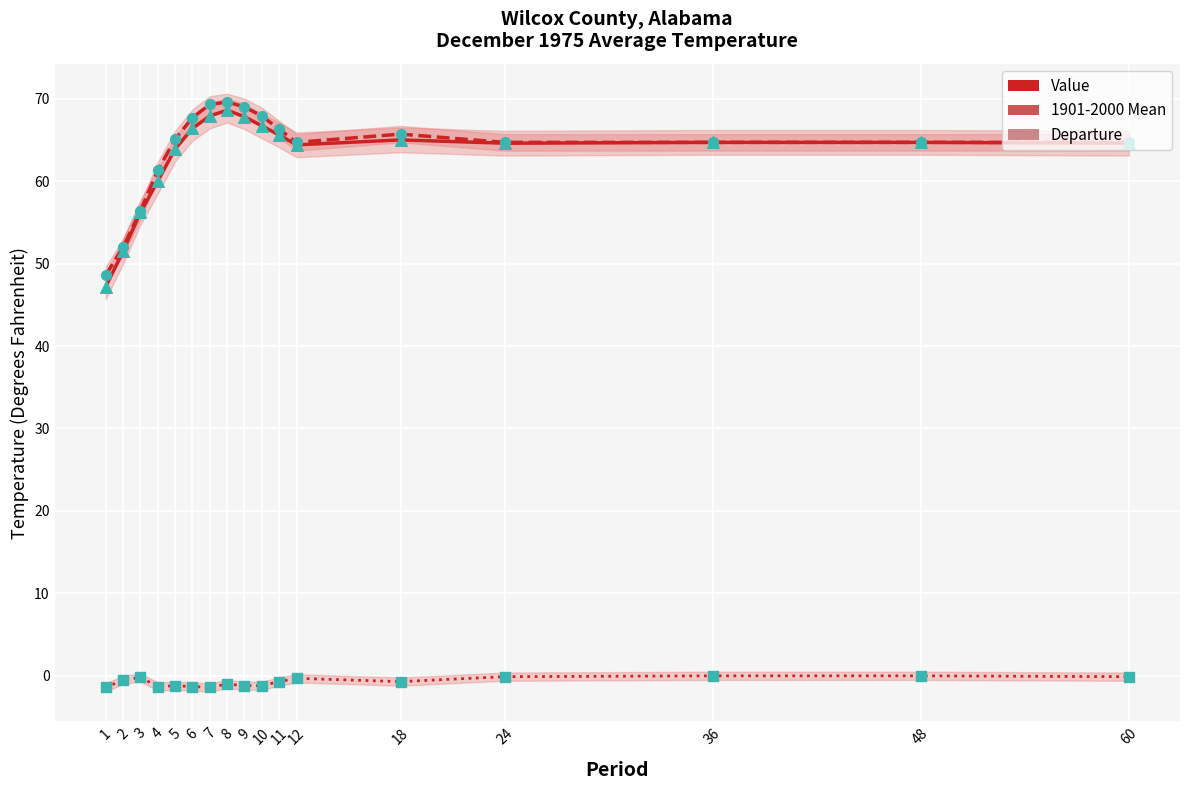

Which series has the widest spread of Y values?

Value